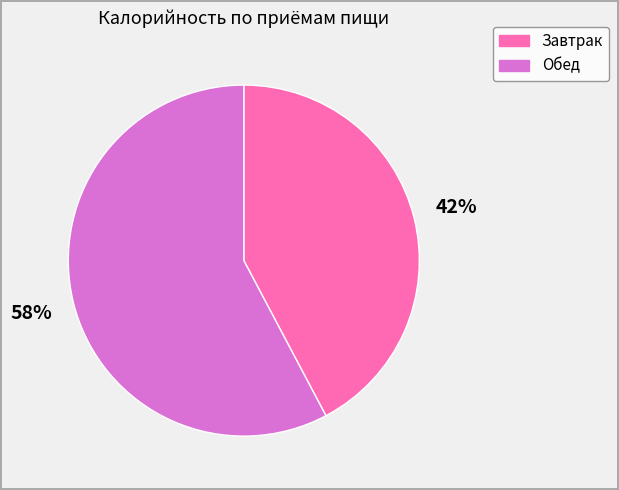

Rank the categories by value from lowest to highest.

Завтрак, Обед